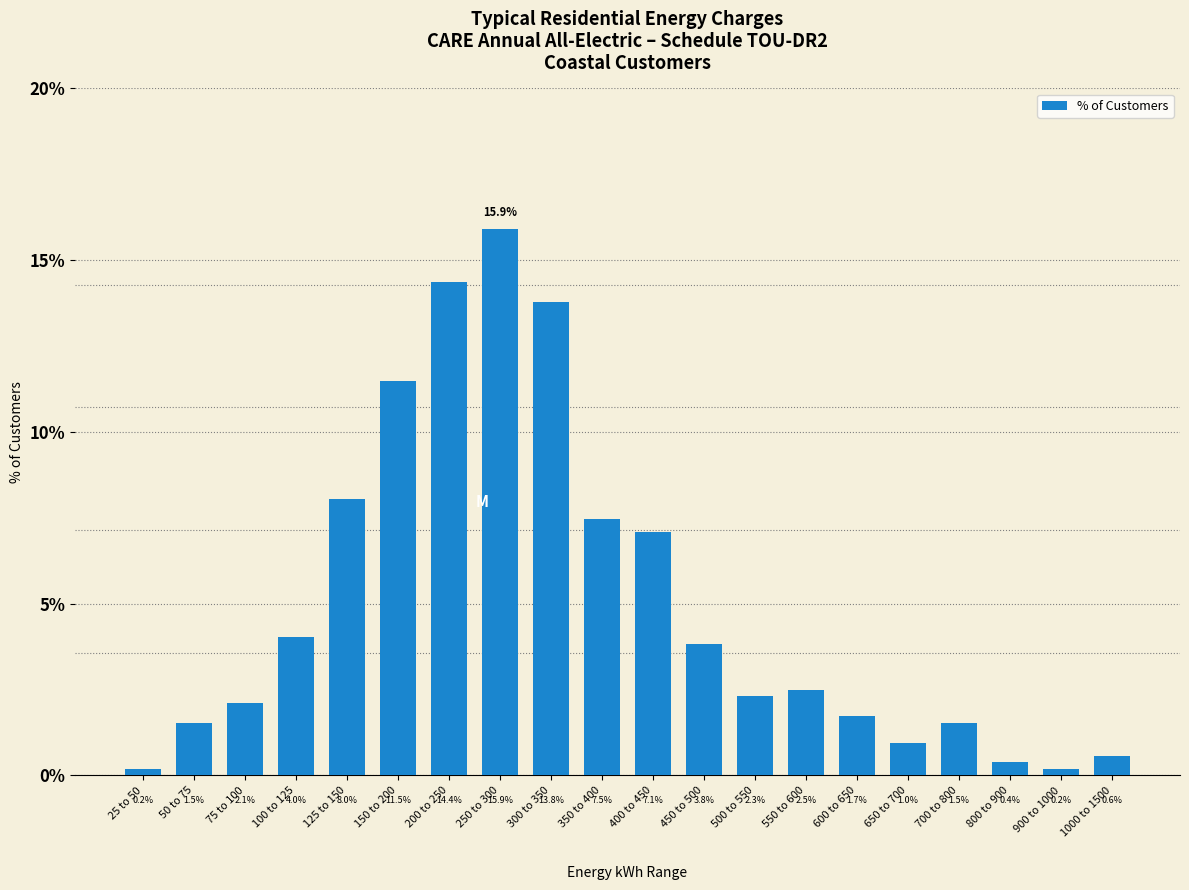

Read the value at 300 to 350.

13.8